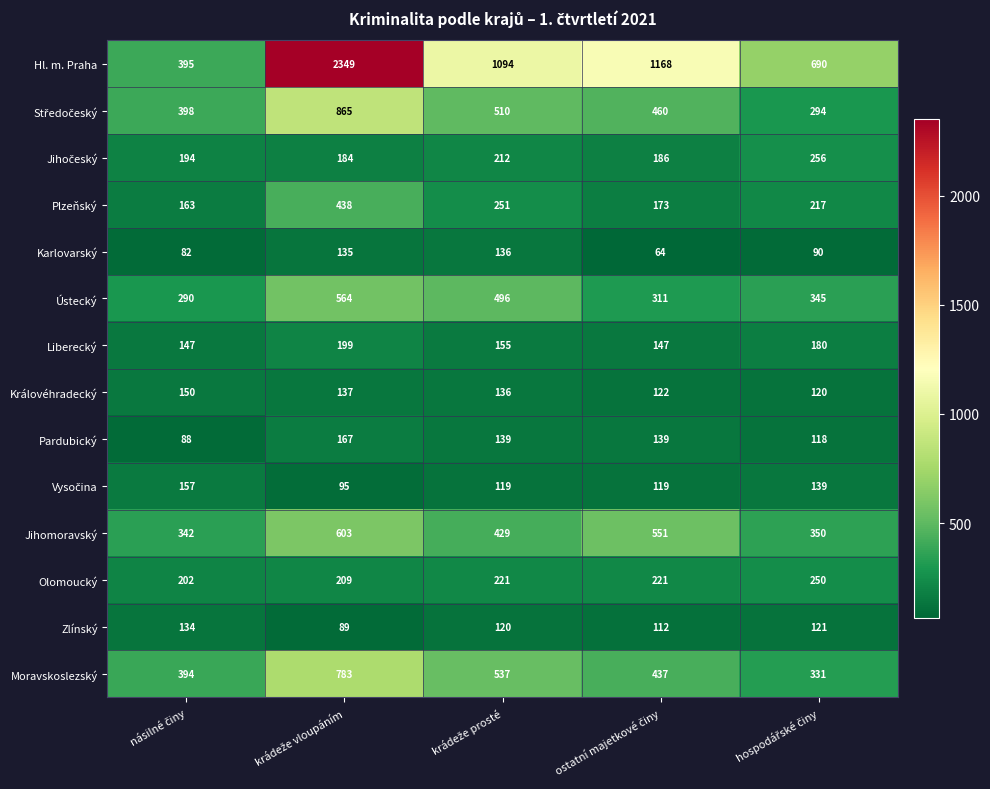

What is the difference between the maximum and second lowest values in the Olomoucký series?

41